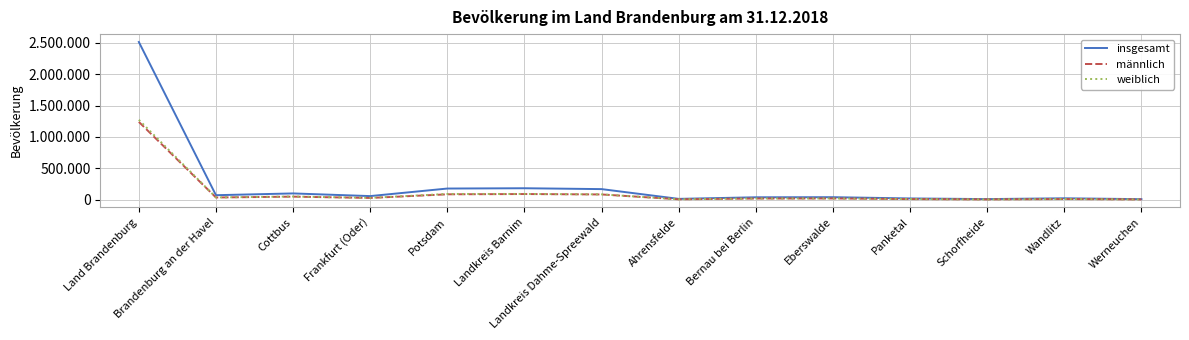

Does the chart have visible grid lines?

Yes